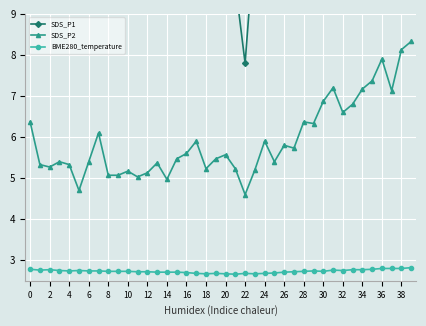

True or false: SDS_P2 and BME280_temperature cross at least once.

False